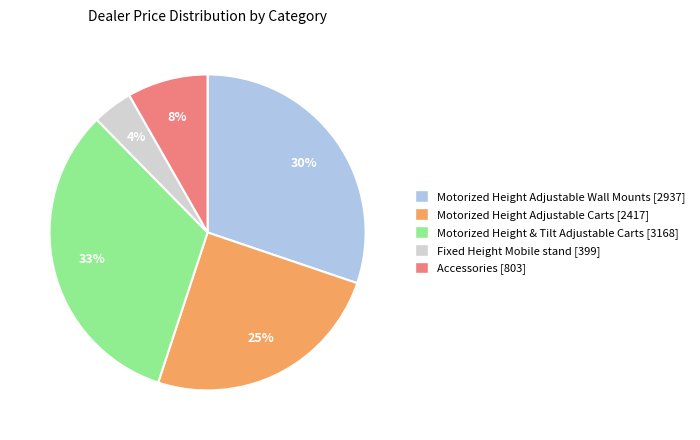

To the nearest percent, what is the average slice percentage?

20%